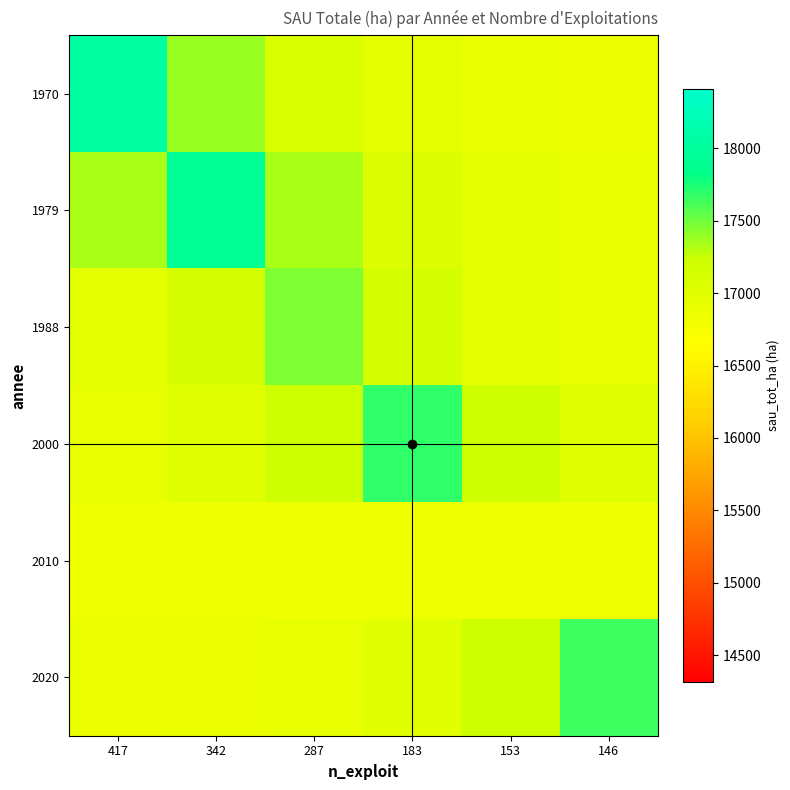

What is the maximum value shown in the chart?

18047.2